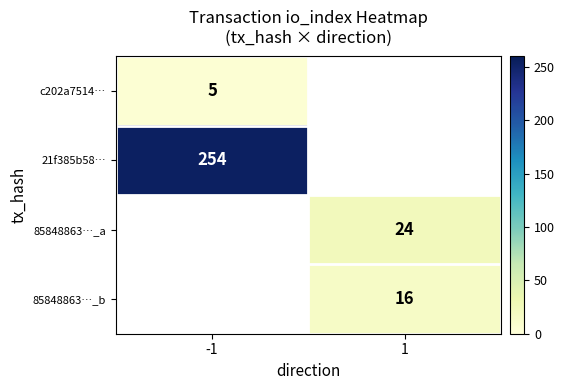

Is the value of 85848863…_b at 1 greater than the value of 21f385b58… at -1?

No